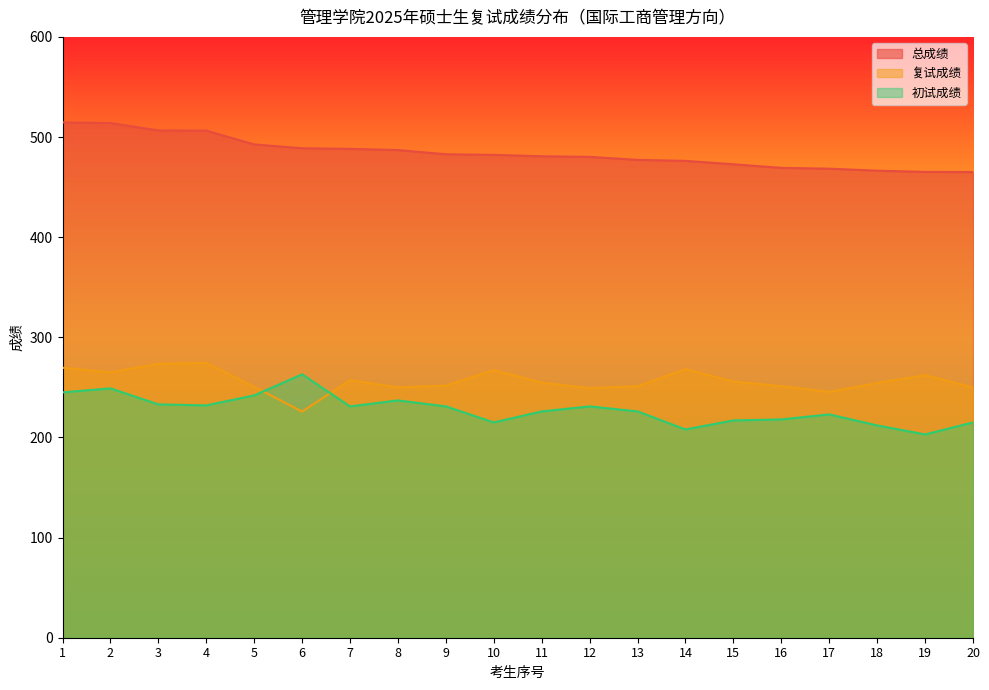

What is the value of the 总成绩 point at the 3rd from the left?

506.6